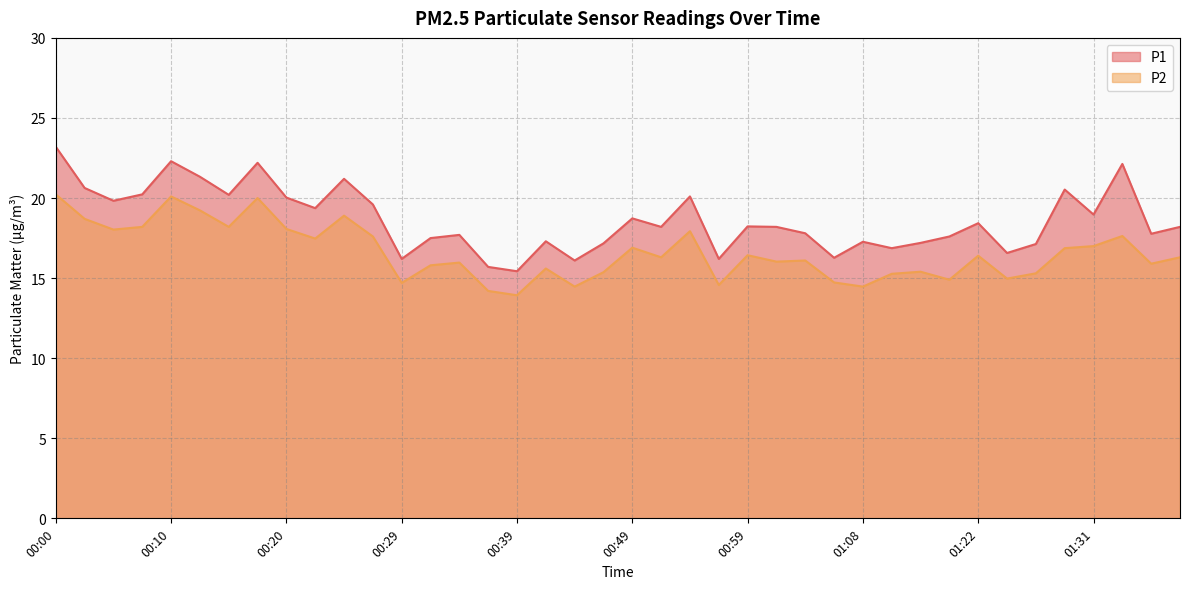

What is the label of the 18th point from the left?

00:42